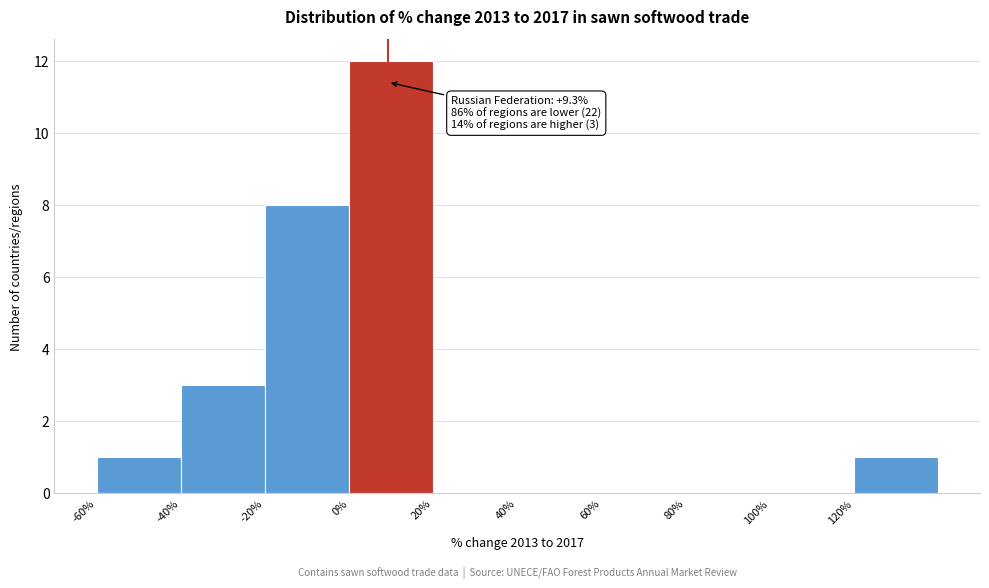

Which range on the x-axis has the tallest bar?

0 to 20